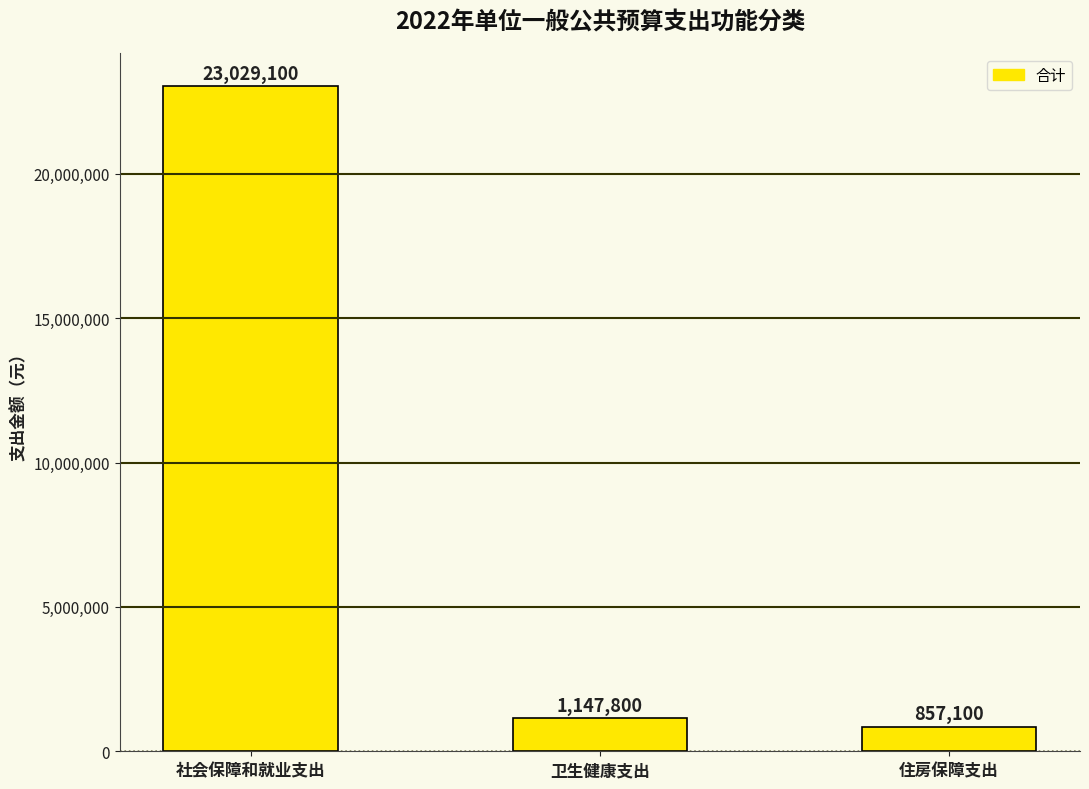

List the labels in order of value, largest first.

社会保障和就业支出, 卫生健康支出, 住房保障支出